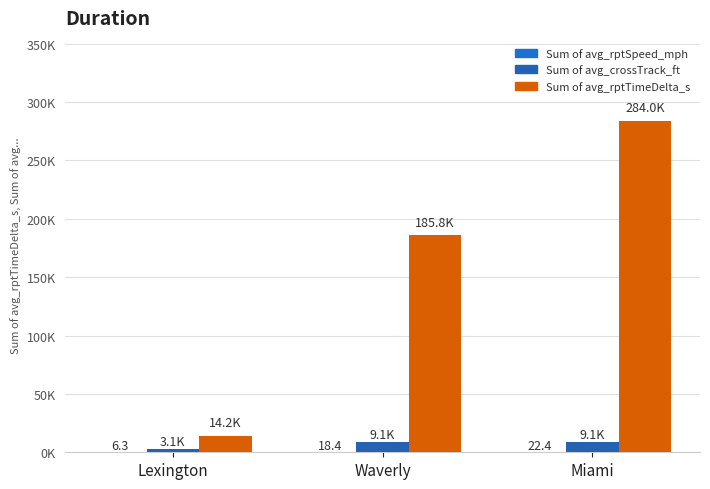

Does the chart contain stacked bars?

No